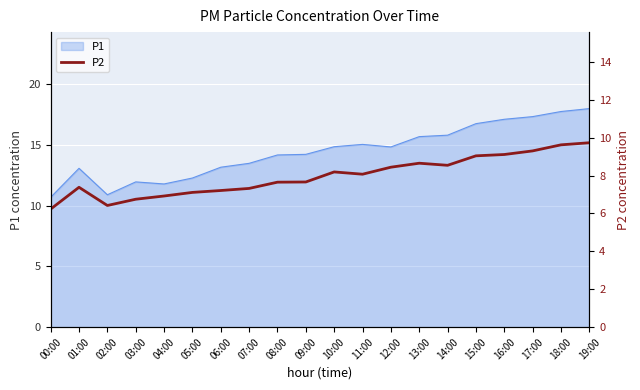

How many values are below 8?

10